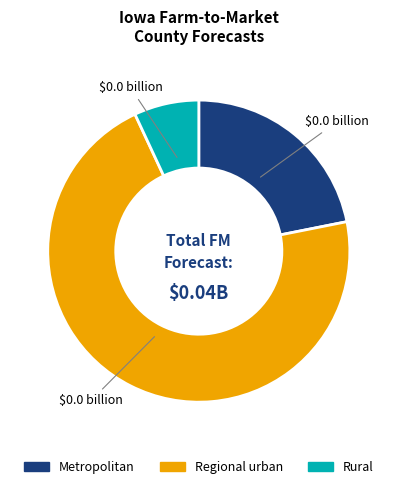

Is there any slice that represents more than half of the pie?

Yes